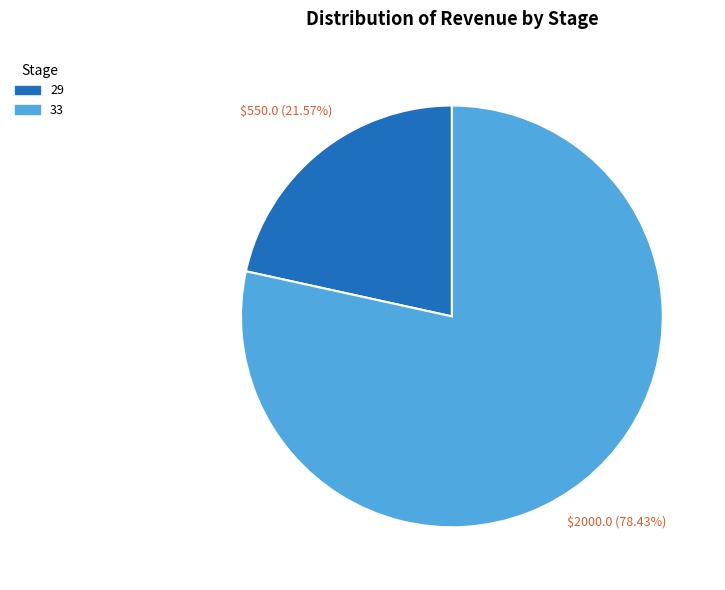

Which category has the smallest portion of the pie?

29